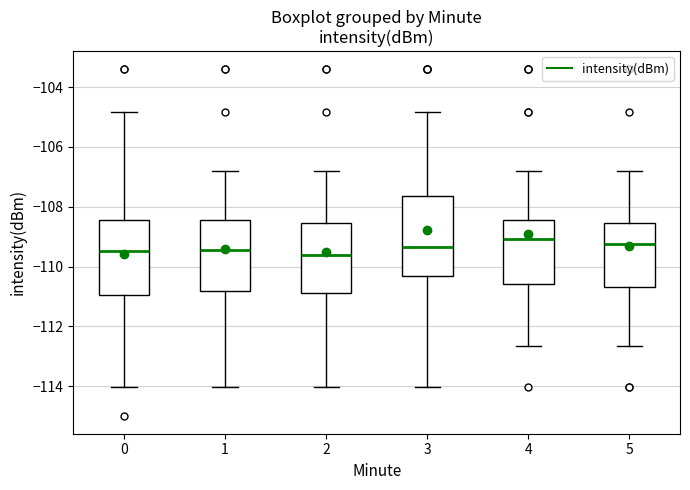

Where does the lower whisker of the box at x = 4 end on the y-axis? The values are not printed on the chart, so give them approximately, as read against the axis.

-112.6